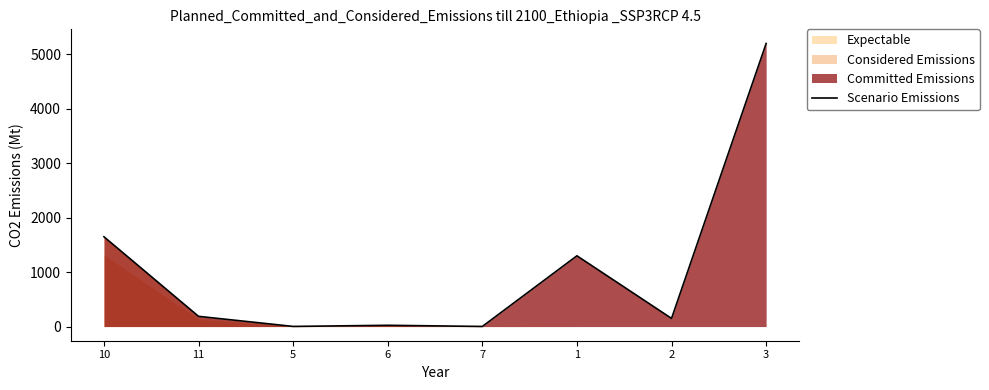

Approximately how many times larger is the value at 3 compared to 1?

4.0